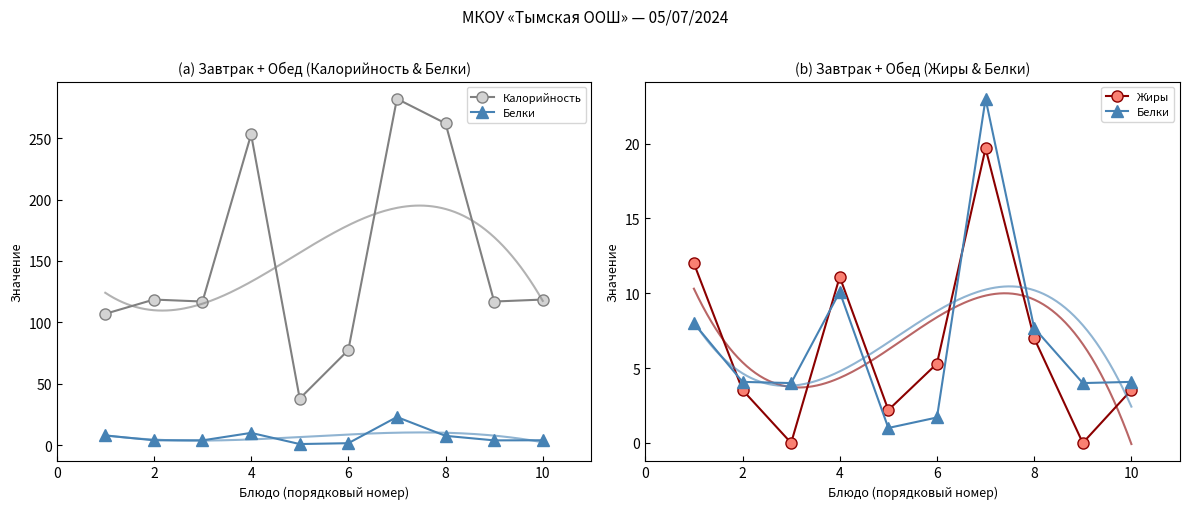

What is the difference between the highest and lowest values at 10?

115.1